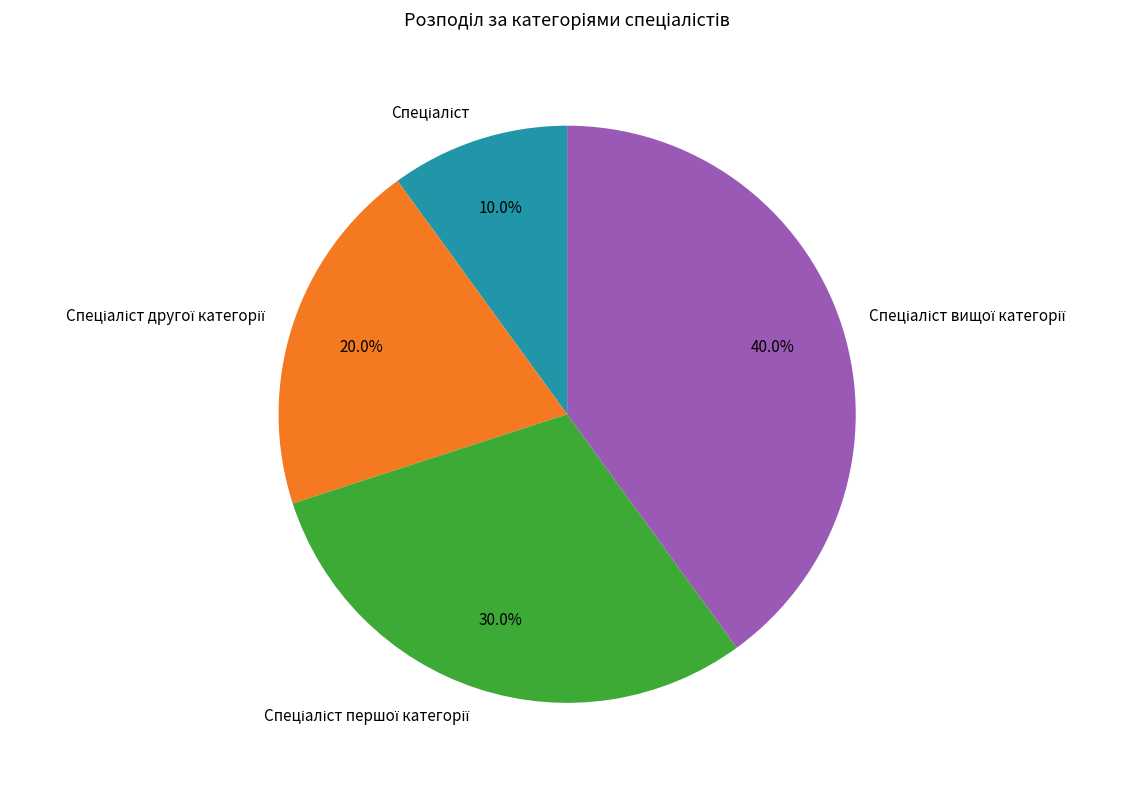

Does any single category account for the majority?

No